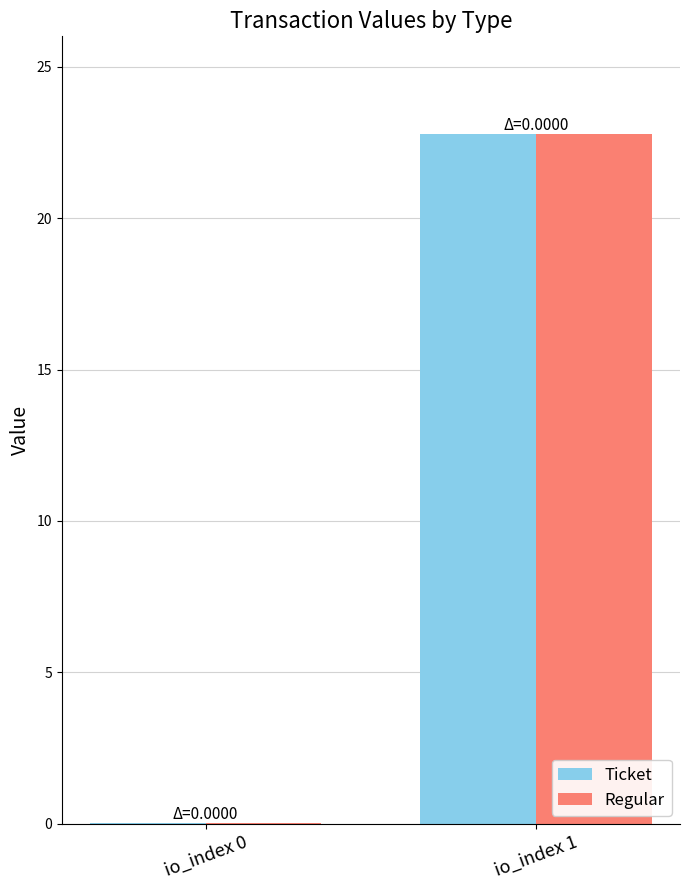

What is the difference between the Ticket values at io_index 1 and io_index 0?

22.7